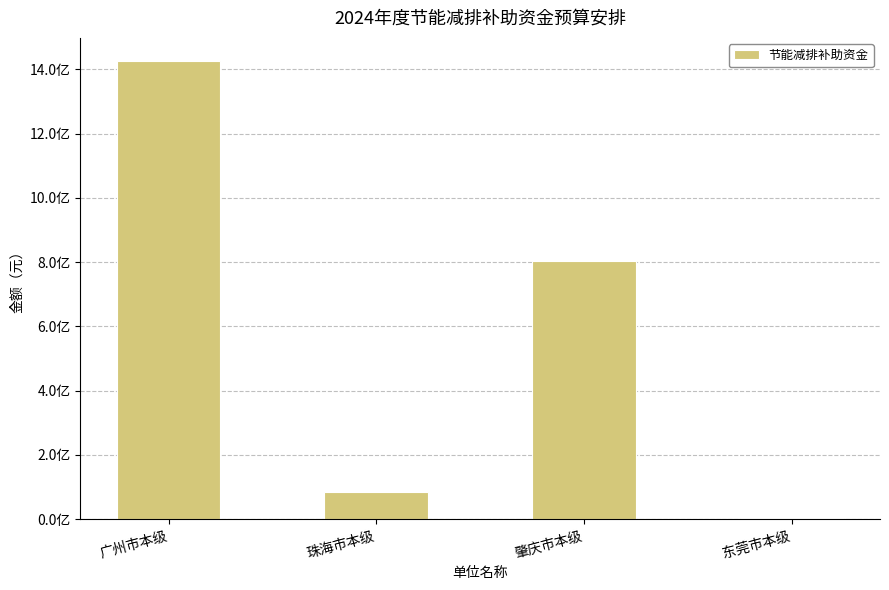

What value does the data have at 珠海市本级, to the nearest 100?

84240000